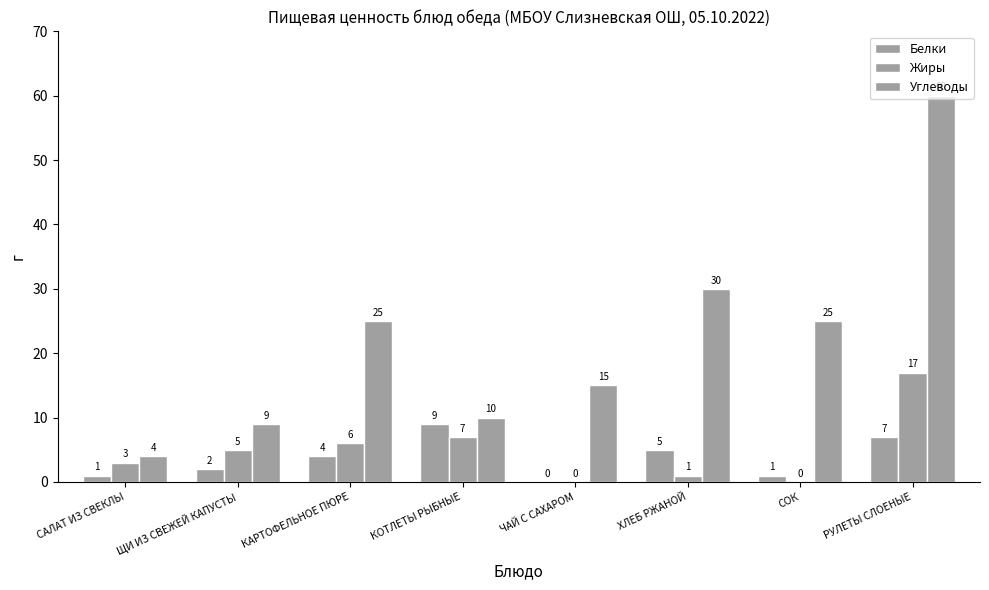

How many series are shown in this chart?

3